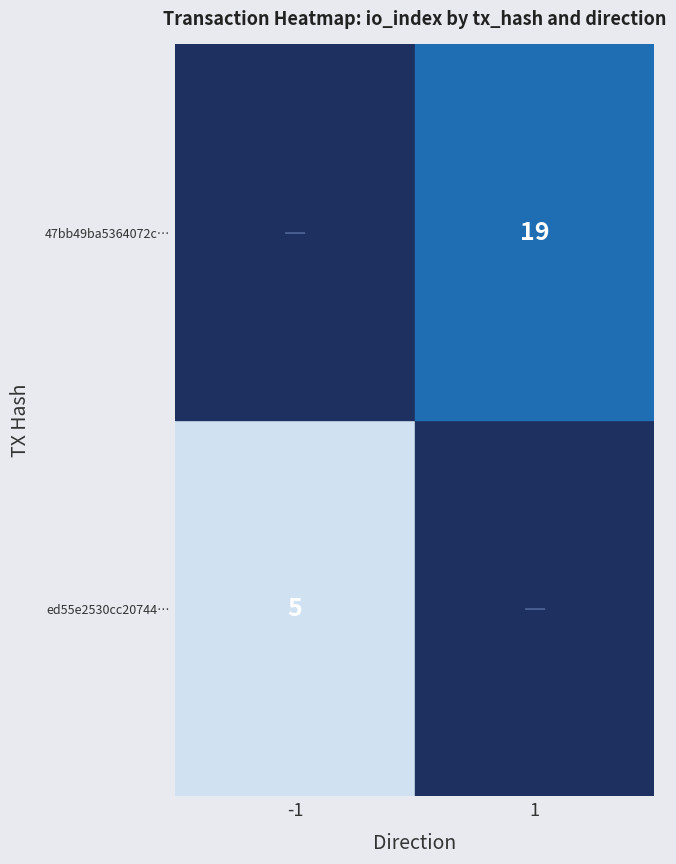

Is the value of 47bb49ba5364072c… at -1 greater than the value of ed55e2530cc20744… at -1?

Yes